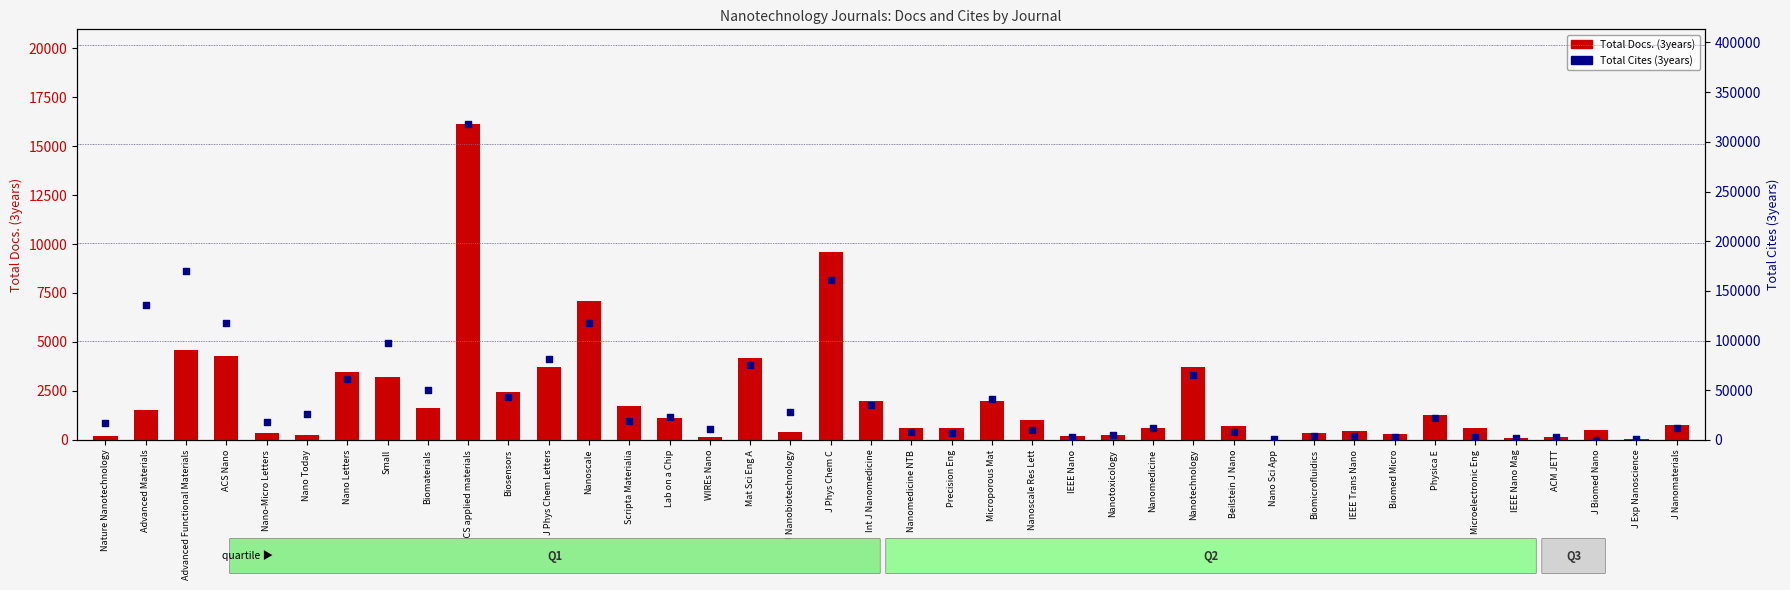

What are all the series names shown in the legend?

Total Docs. (3years), Total Cites (3years)